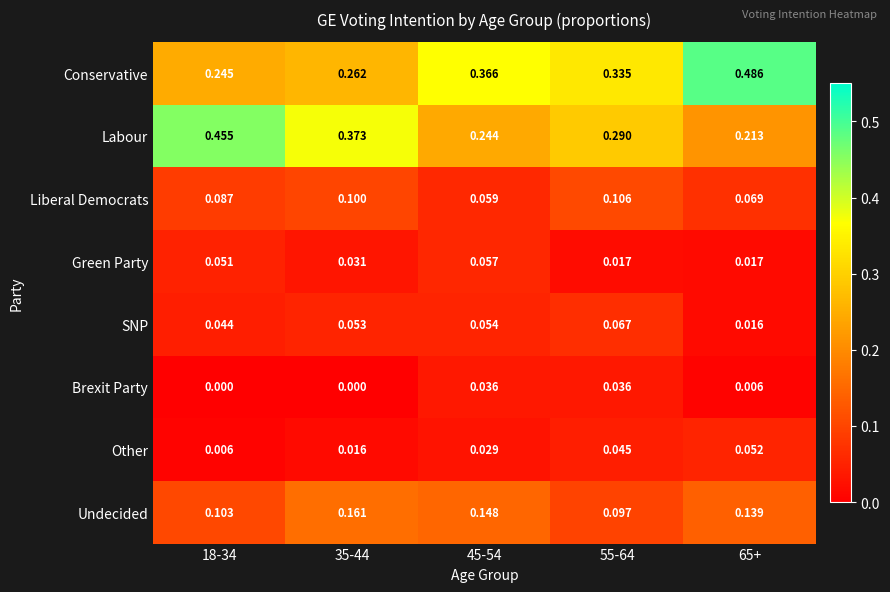

Which series has the widest spread of values?

Labour